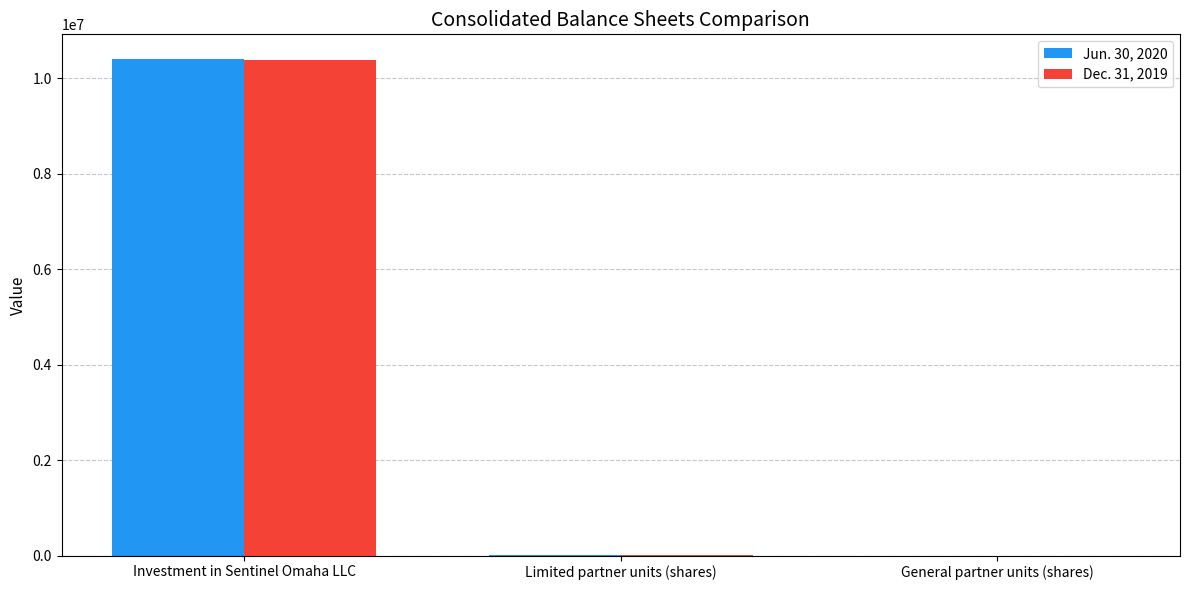

What are all the series names shown in the legend?

Jun. 30, 2020, Dec. 31, 2019